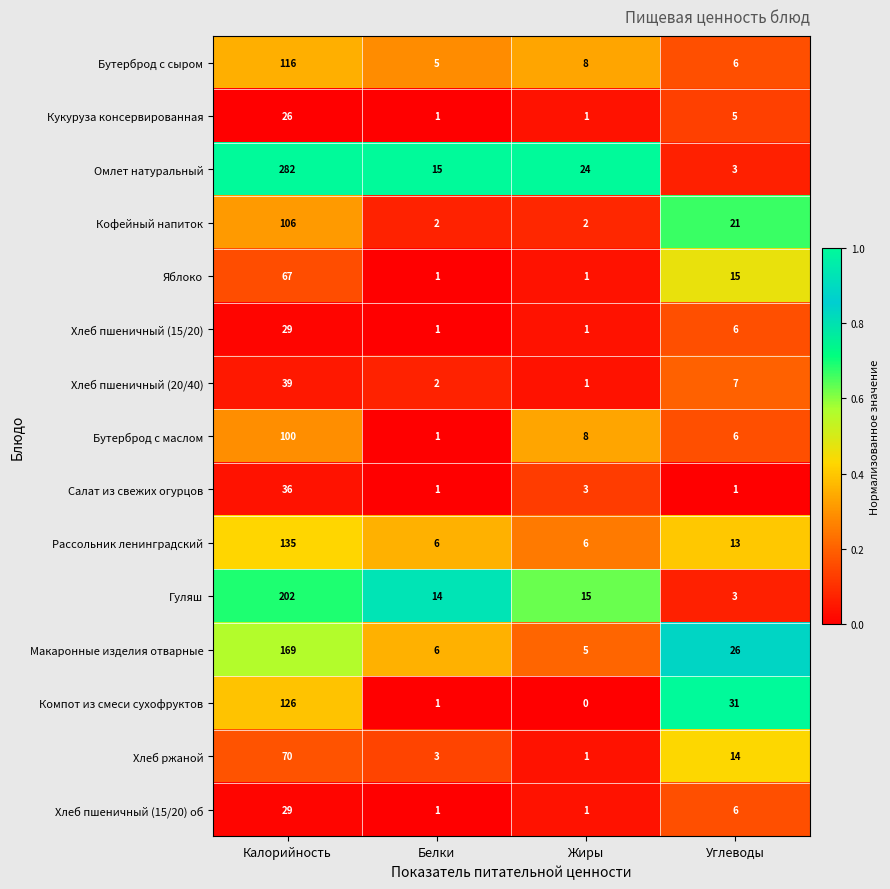

Which series changed the most between Калорийность and Углеводы?

Омлет натуральный